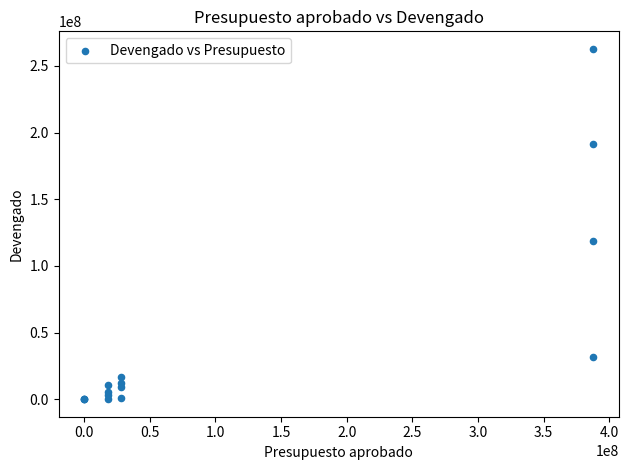

What Y value in the scatter plot is closest to 131372995?

118792701.5